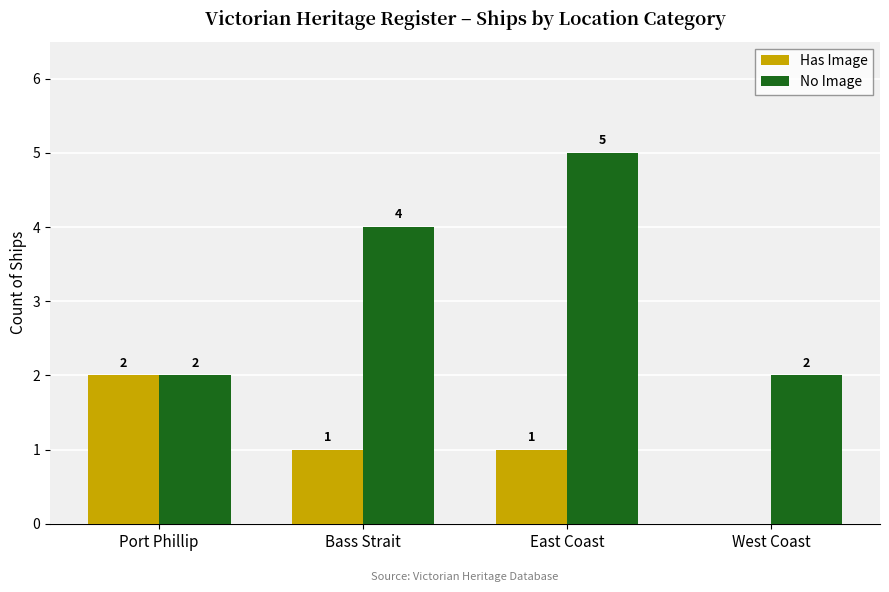

Count the Has Image values in the range 1 to 2.

3